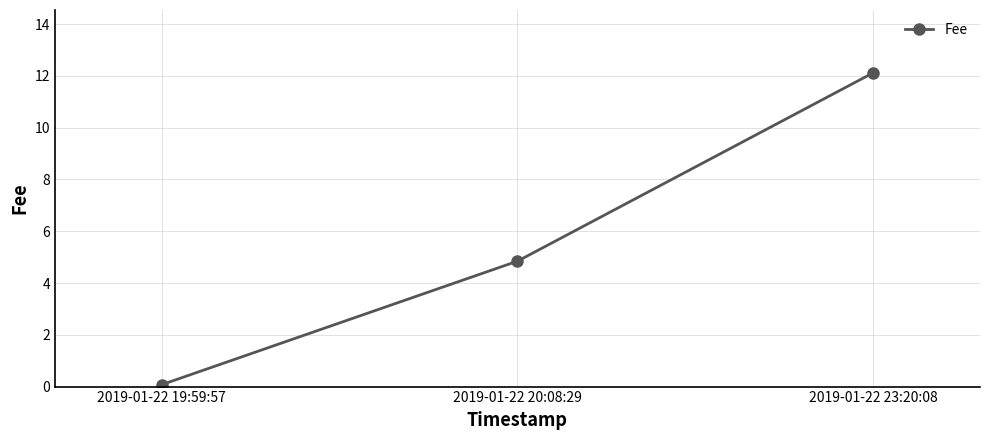

How many data points are less than 4?

1